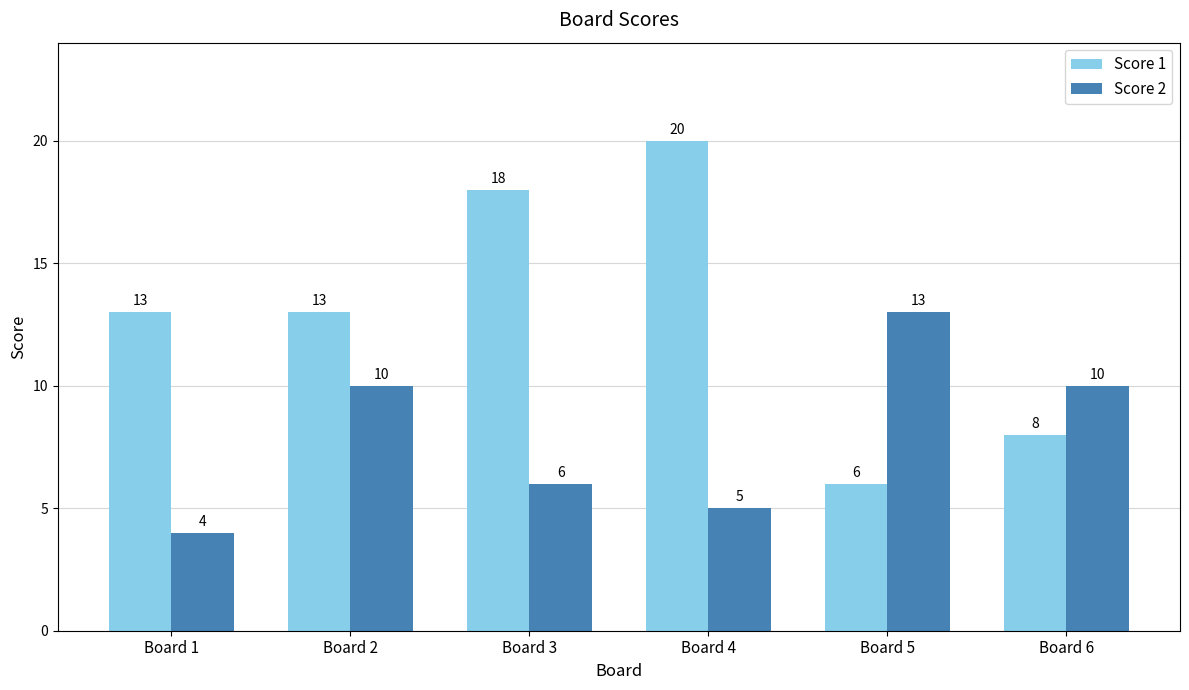

What is the difference between the Score 1 values at Board 4 and Board 1?

7